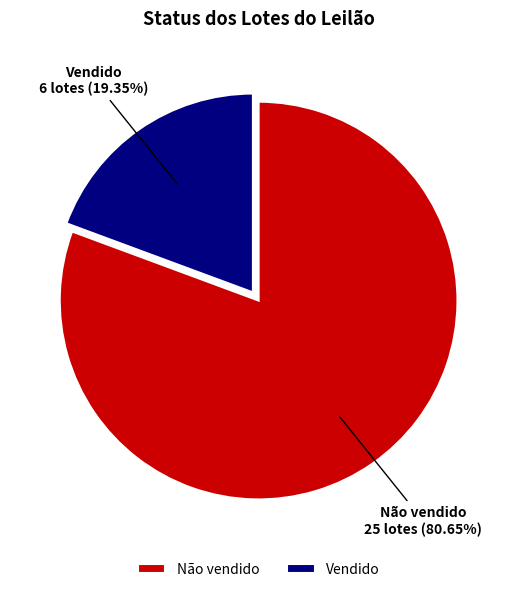

Approximately how many times larger is the value at Não vendido compared to Vendido?

4.2